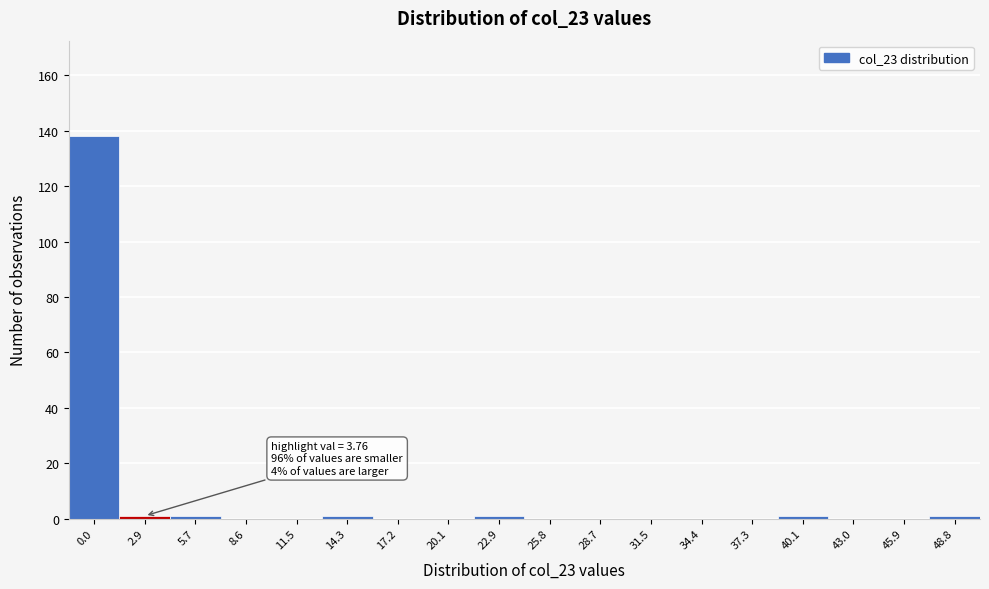

Reading left to right, transcribe all the data shown in this chart.

0.0=138	2.9=1	5.7=1	8.6=0	11.5=0	14.3=1	17.2=0	20.1=0	22.9=1	25.8=0	28.7=0	31.5=0	34.4=0	37.3=0	40.1=1	43.0=0	45.9=0	48.8=1